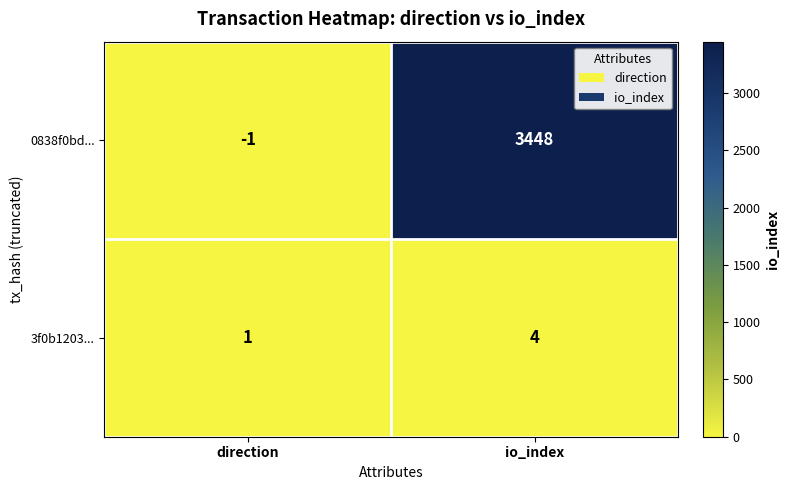

Reading left to right, what are all the values shown in this chart?

0838f0bd...: direction=-1	io_index=3448
3f0b1203...: direction=1	io_index=4